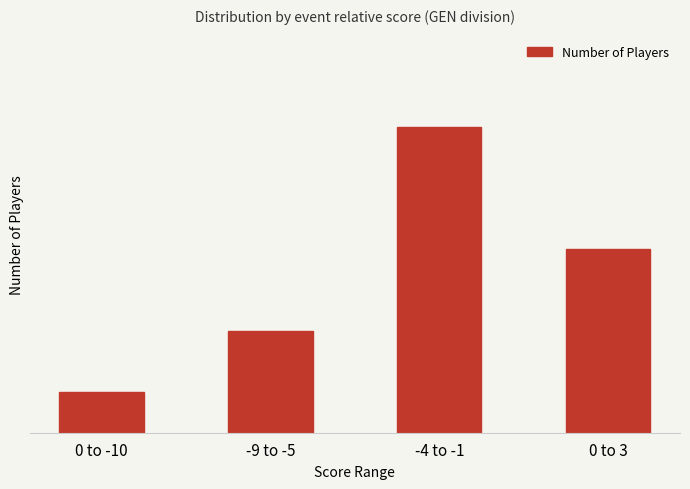

List the labels in order of value, smallest first.

0 to -10, -9 to -5, 0 to 3, -4 to -1